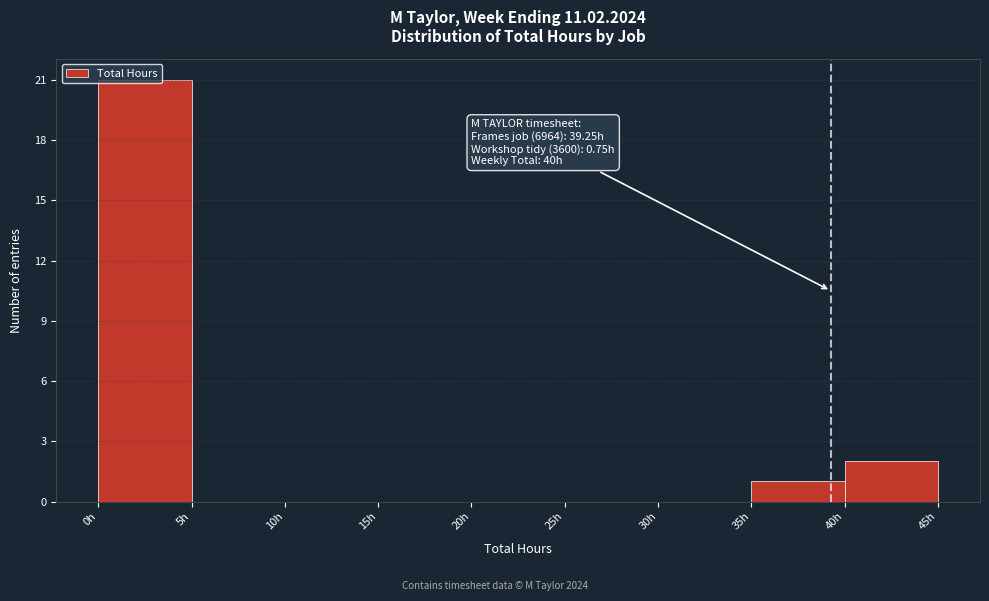

Over which range of the x-axis is the bar tallest?

0 to 5